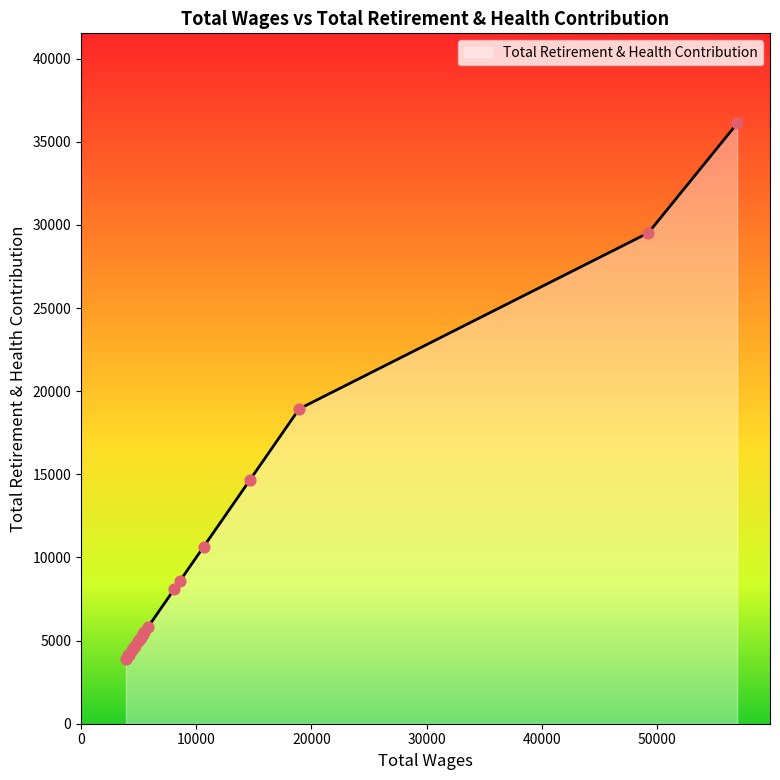

What is the greatest value displayed?

36106